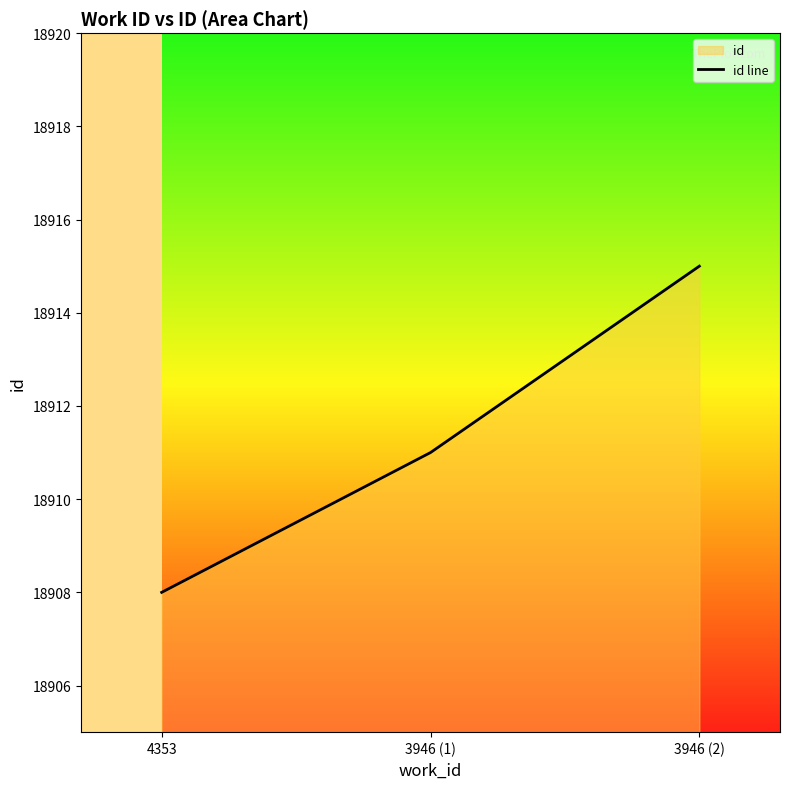

How many lines are shown in the chart?

1